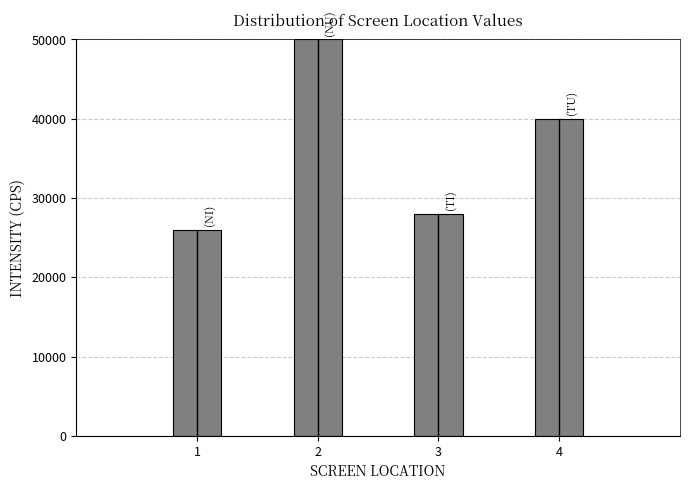

Reading right to left, extract all data points from this chart.

40000	28000	50000	26000